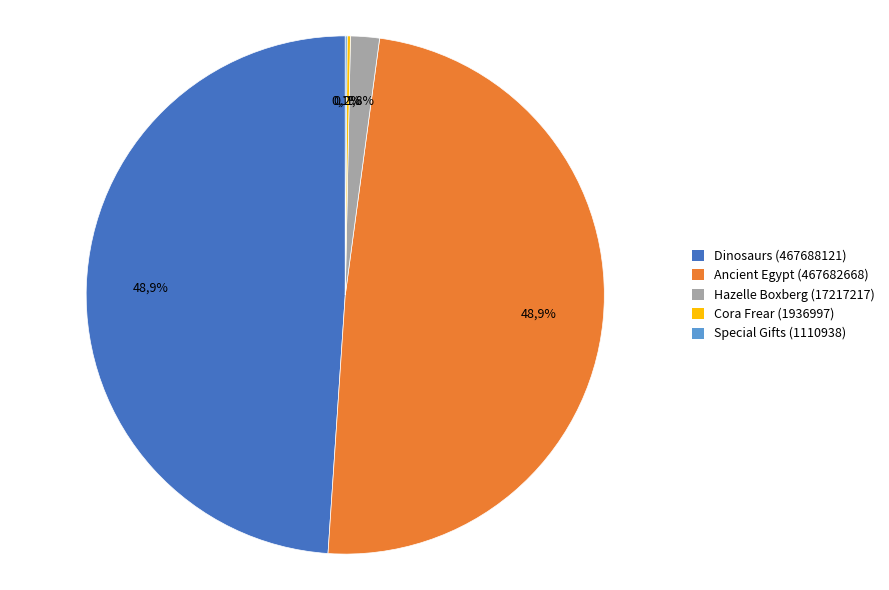

Does any single category account for the majority?

No